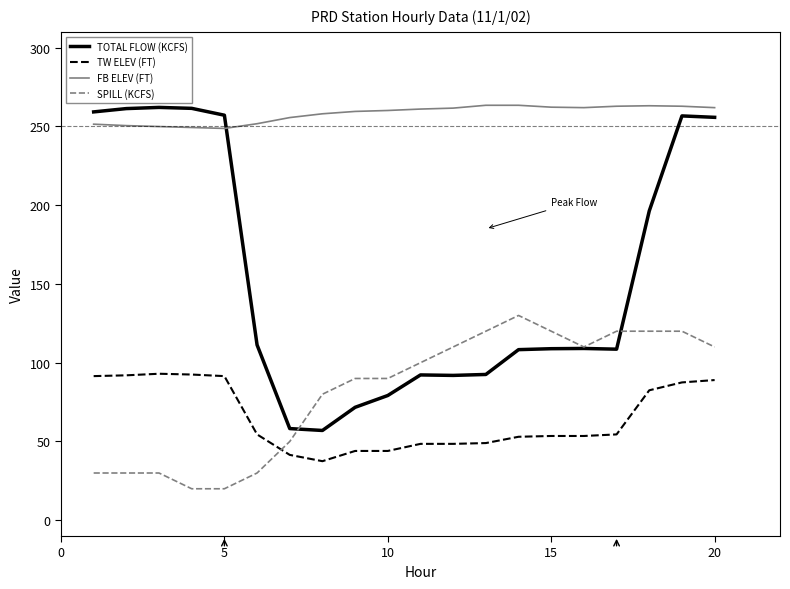

True or false: TW ELEV (FT) and FB ELEV (FT) intersect in this chart.

False